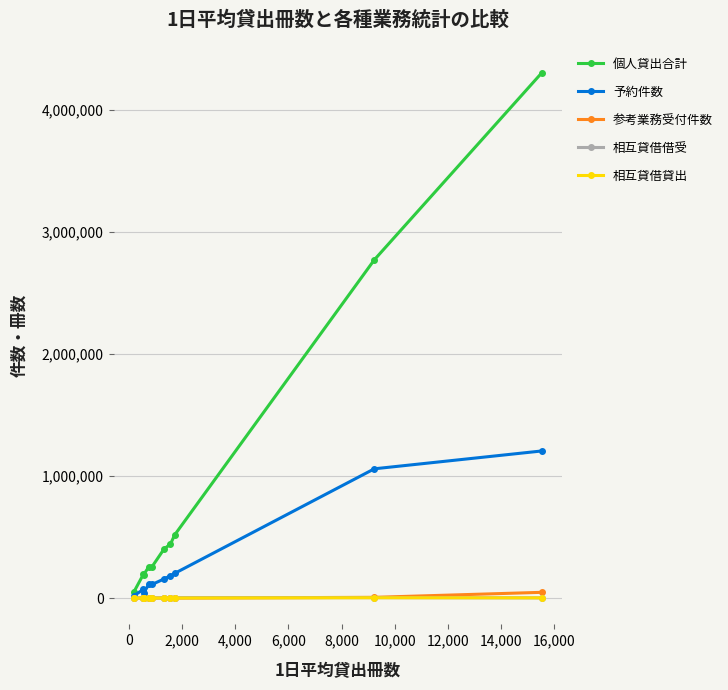

What is the average value of the 予約件数 series?

316973